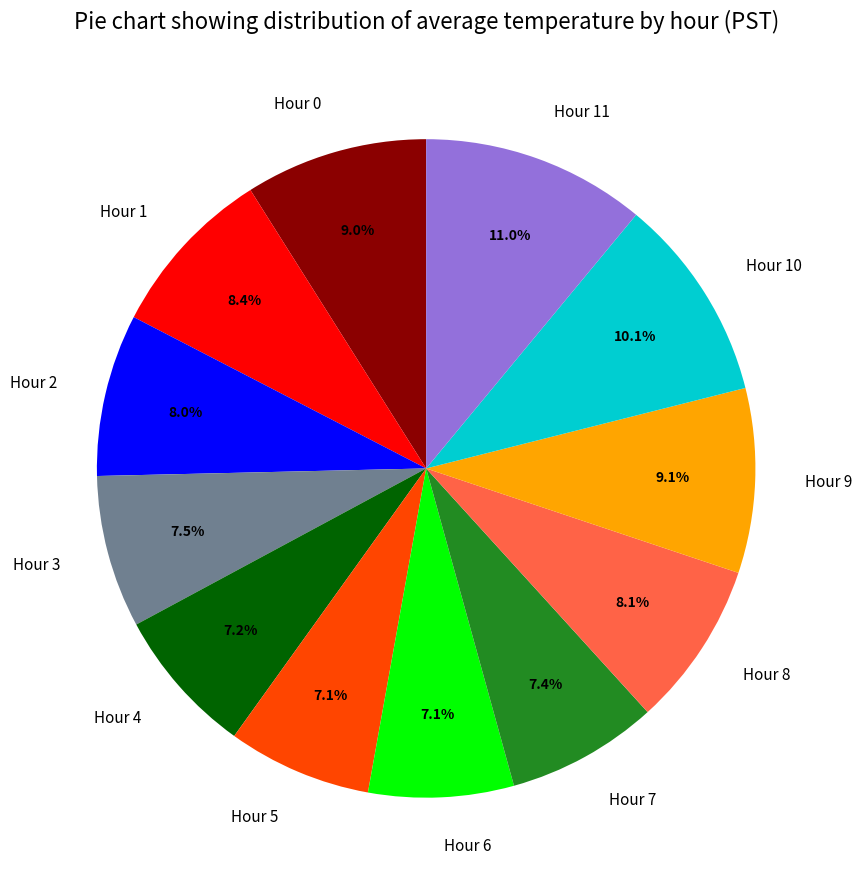

The Hour 7 slice represents 1% of the pie. True or false?

False